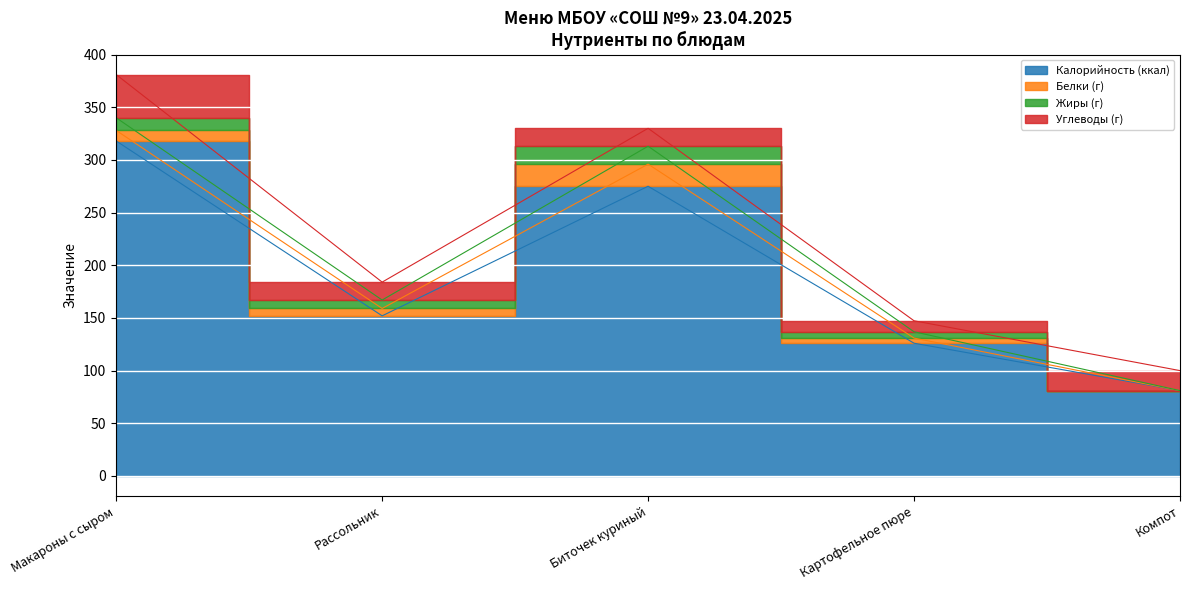

Reading left to right, what are all the values shown in this chart?

Калорийность: 318.0	152.0	275.0	126.0	81.0
Белки: 10.0	7.0	21.0	4.9	0.0
Жиры: 12.0	8.0	17.0	6.0	0.0
Углеводы: 41.0	17.0	17.0	10.4	19.0